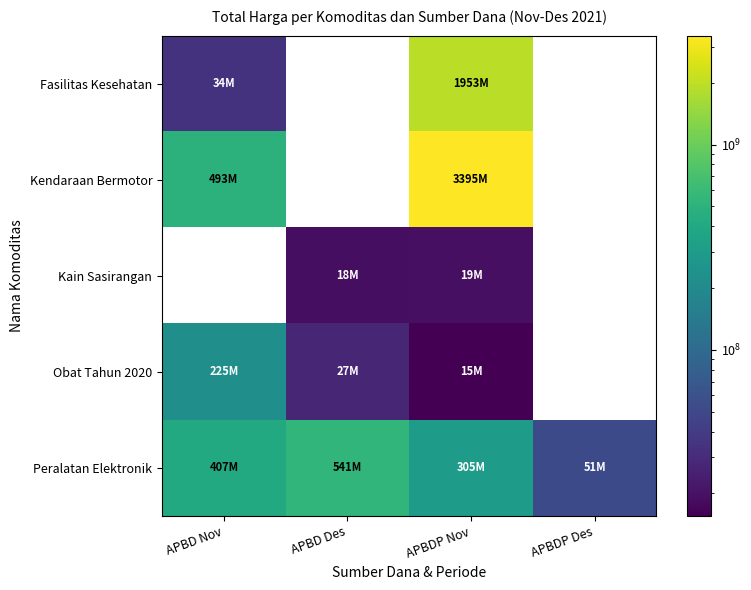

What is the approximate value of Peralatan Elektronik at APBD Des?

541071000.0